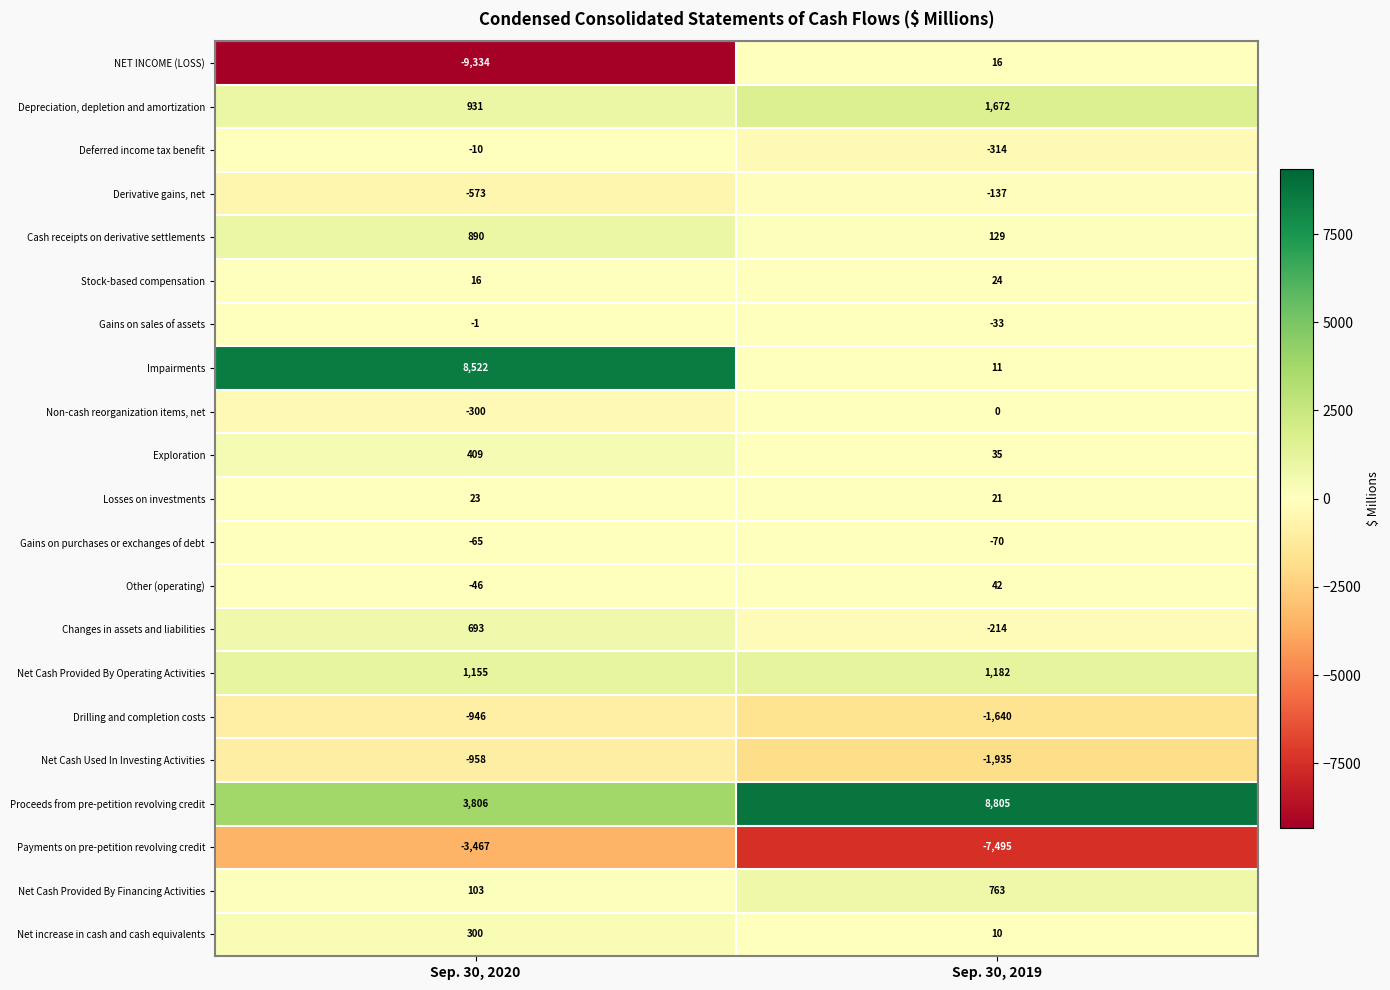

What is the difference between the highest and lowest values at Sep. 30, 2019?

16300